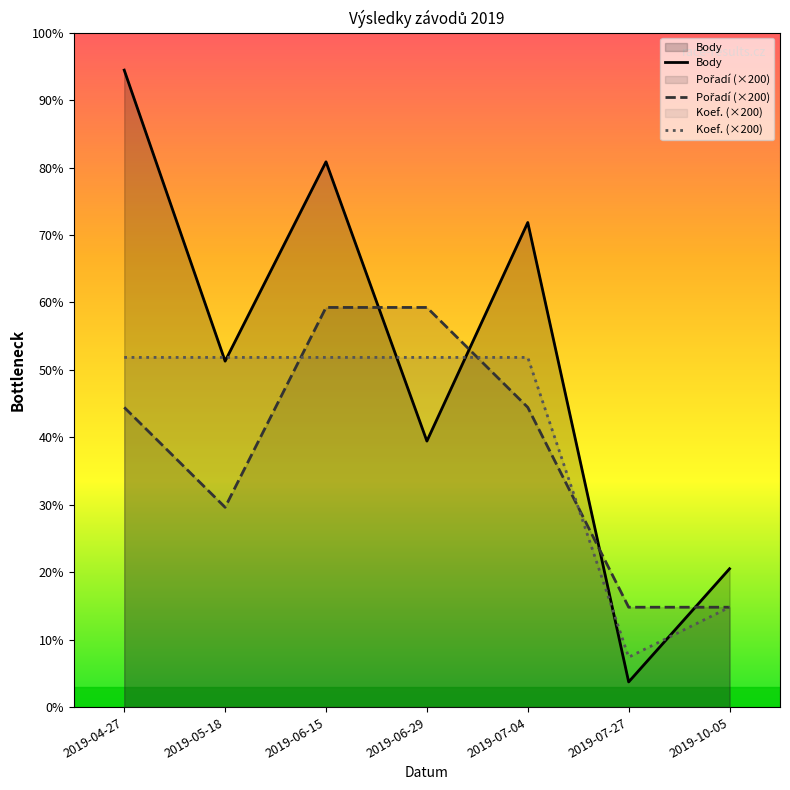

Reading left to right, transcribe all the data shown in this chart.

Body: 2019-04-27=2550	2019-05-18=1385	2019-06-15=2183	2019-06-29=1065	2019-07-04=1940	2019-07-27=101	2019-10-05=554
Pořadí: 2019-04-27=1200	2019-05-18=800	2019-06-15=1600	2019-06-29=1600	2019-07-04=1200	2019-07-27=400	2019-10-05=400
Koef.: 2019-04-27=1400	2019-05-18=1400	2019-06-15=1400	2019-06-29=1400	2019-07-04=1400	2019-07-27=200	2019-10-05=400